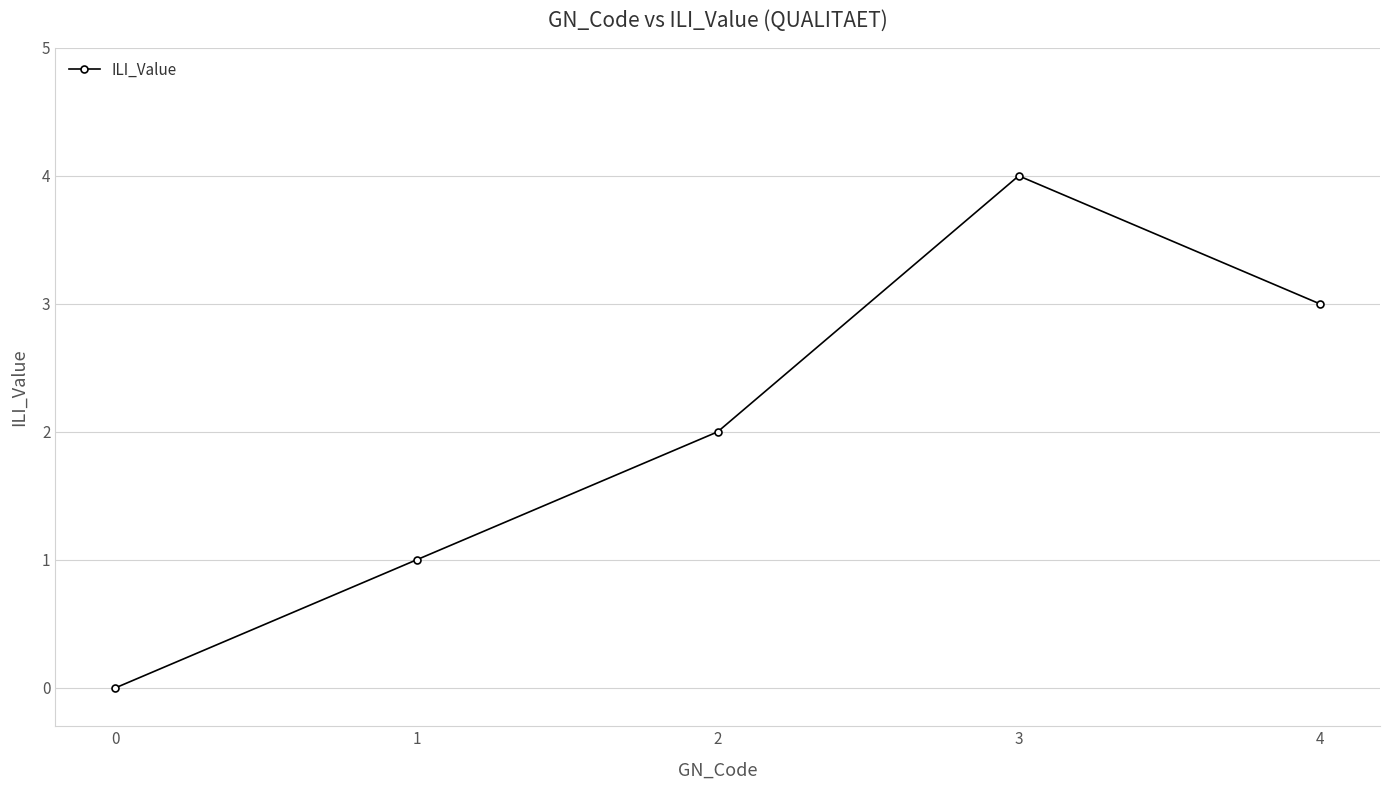

What is the sum of the values at 4 and 1?

4